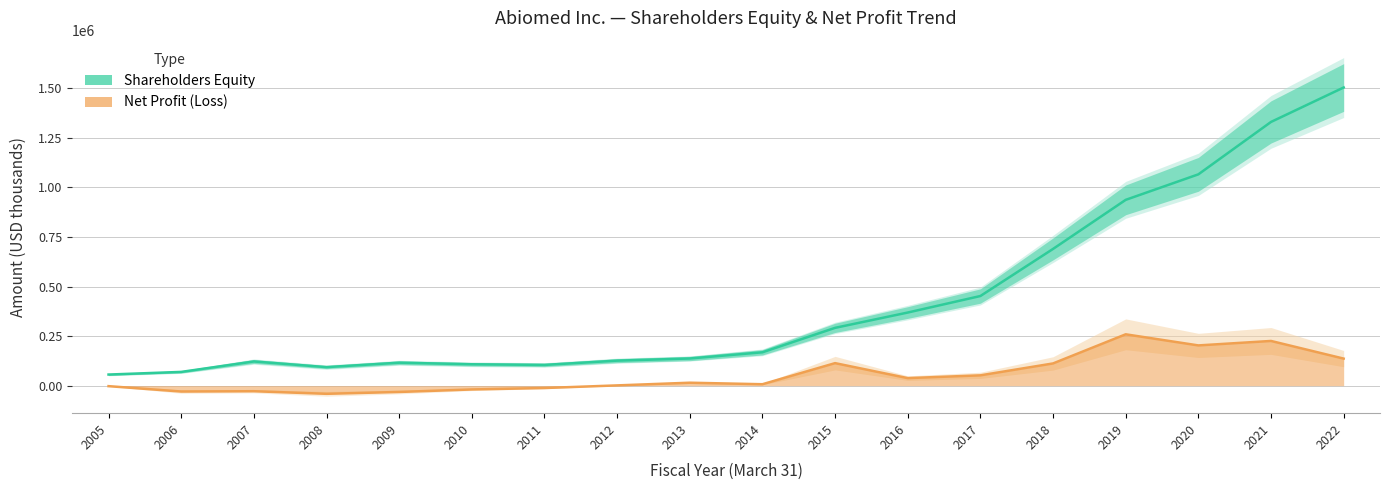

What are all the series names shown in the legend?

Shareholders Equity, Net Profit